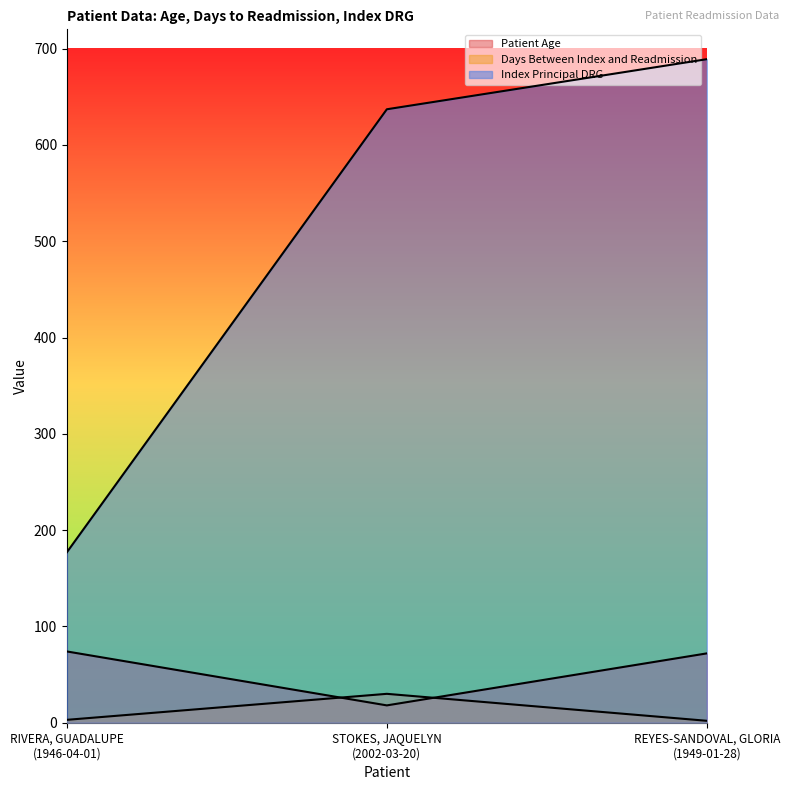

What is the total value across all series at STOKES, JAQUELYN
(2002-03-20)?

685